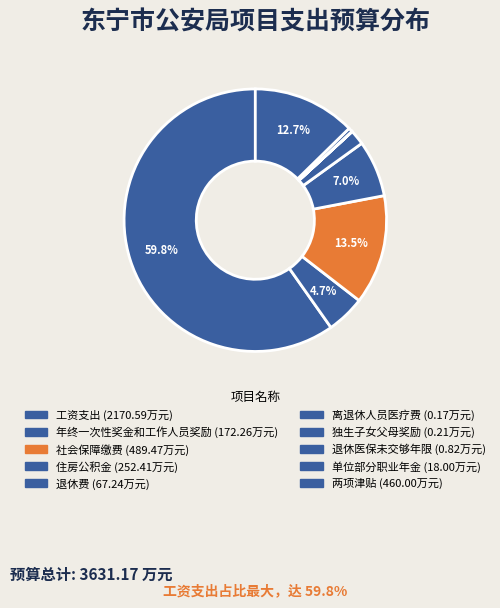

Is 工资支出 the majority of the pie?

Yes